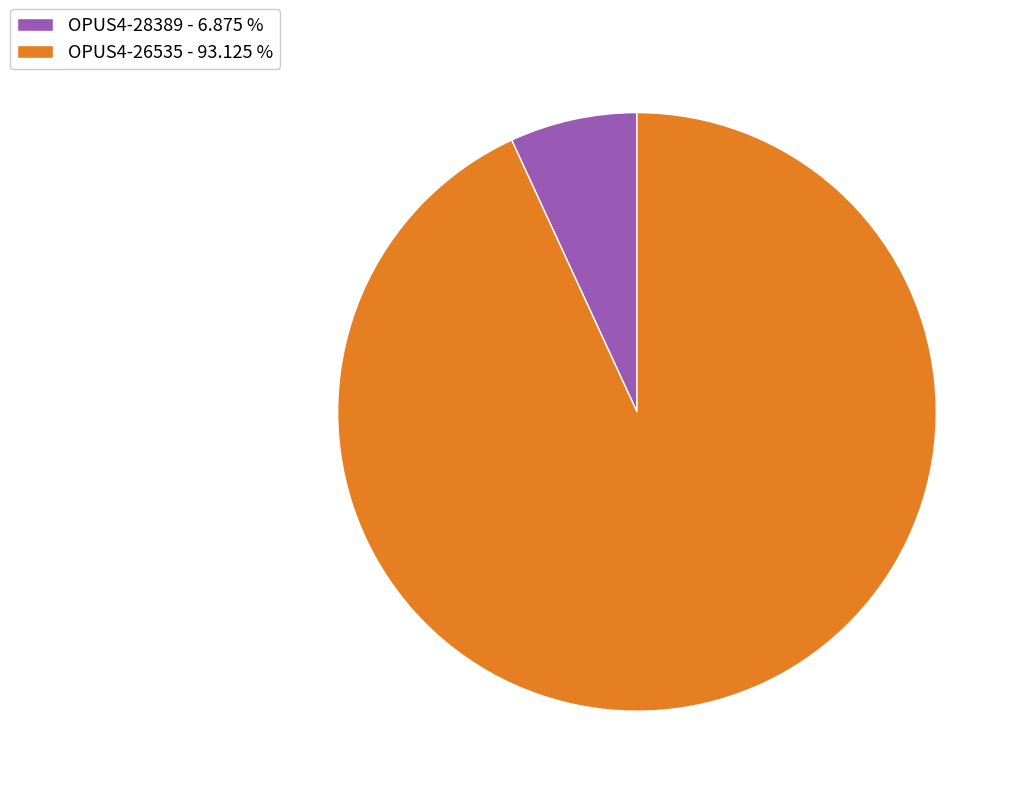

Do OPUS4-28389 - 6.875 % and OPUS4-26535 - 93.125 % together represent more than half of the pie?

Yes